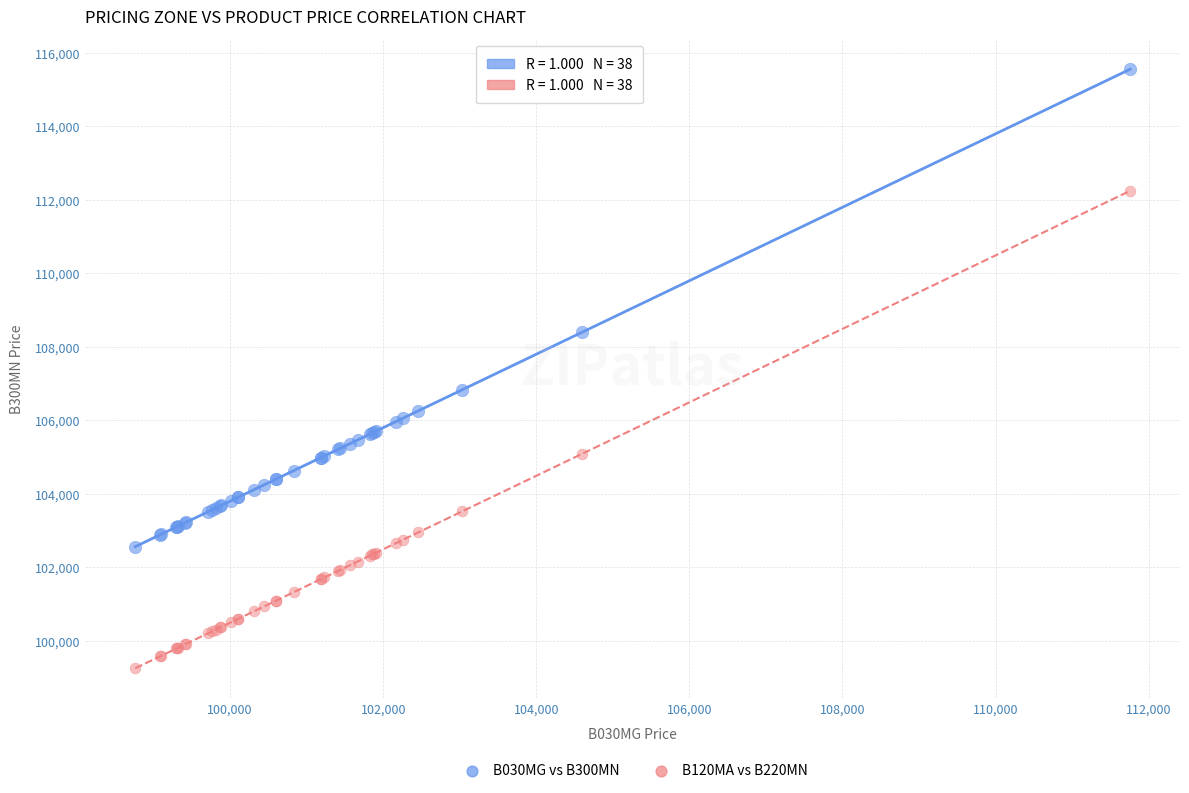

Across all series, what Y value is closest to 107405?

106830